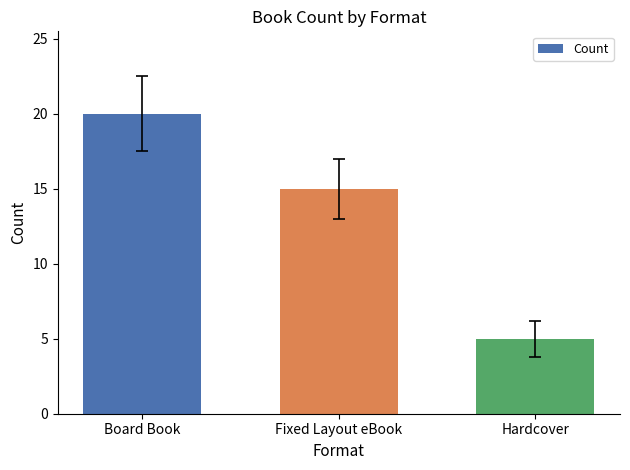

Rank the categories by value from lowest to highest.

Hardcover, Fixed Layout eBook, Board Book